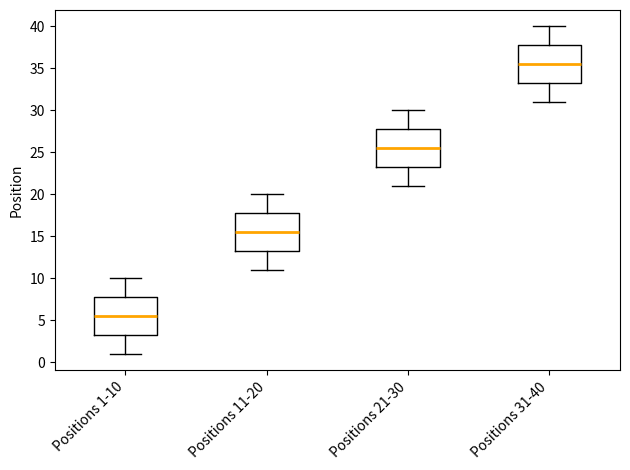

Which box has the lowest median line?

Positions 1-10